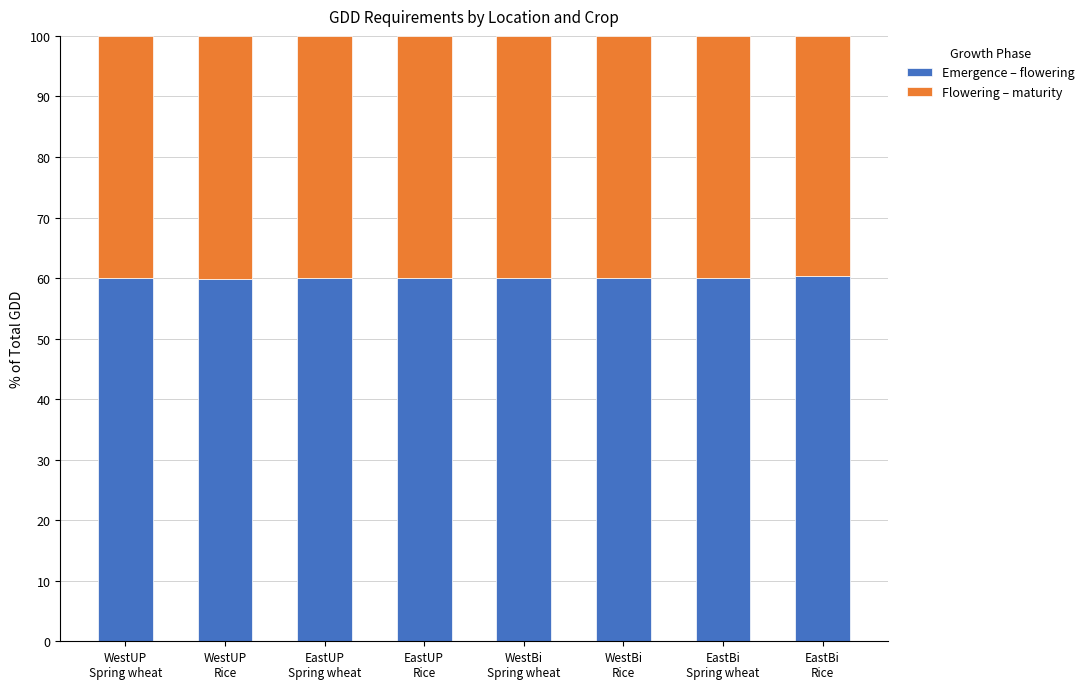

What is the average value of the Emergence – flowering series?

60.0